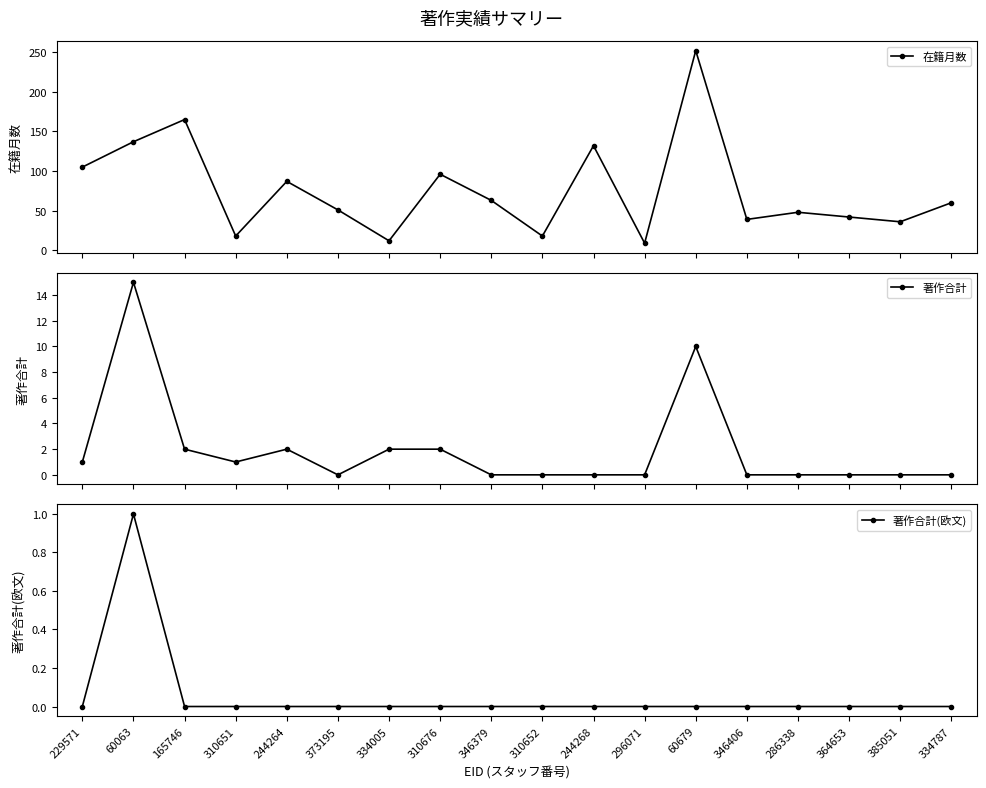

Does the chart have visible grid lines?

No